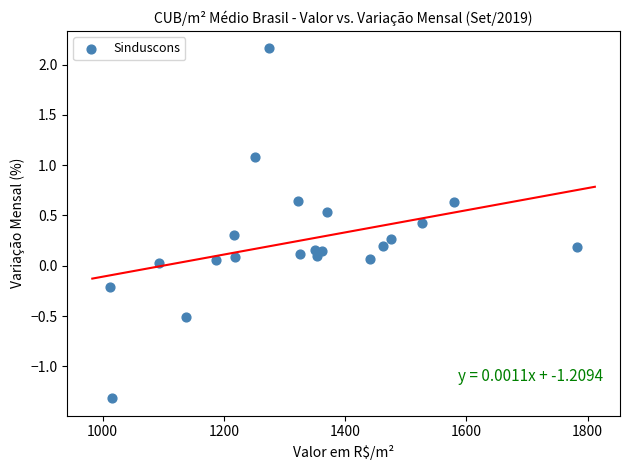

What is the range of Y values (max minus min)?

3.5